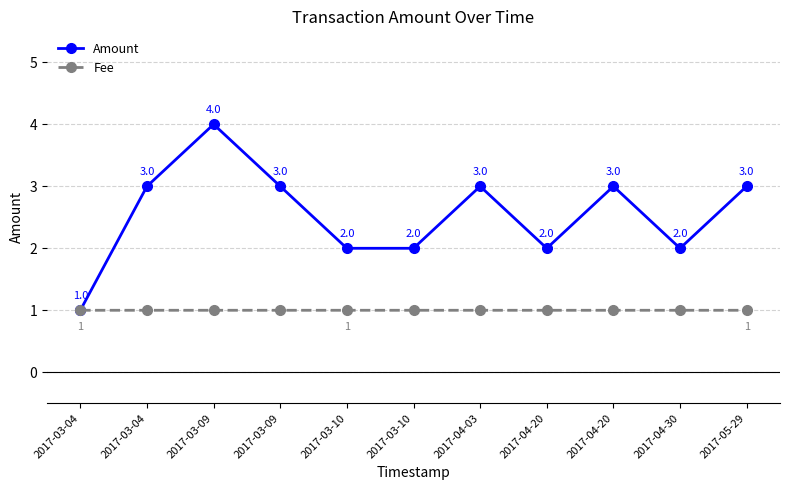

What is the maximum value for Amount?

4.0